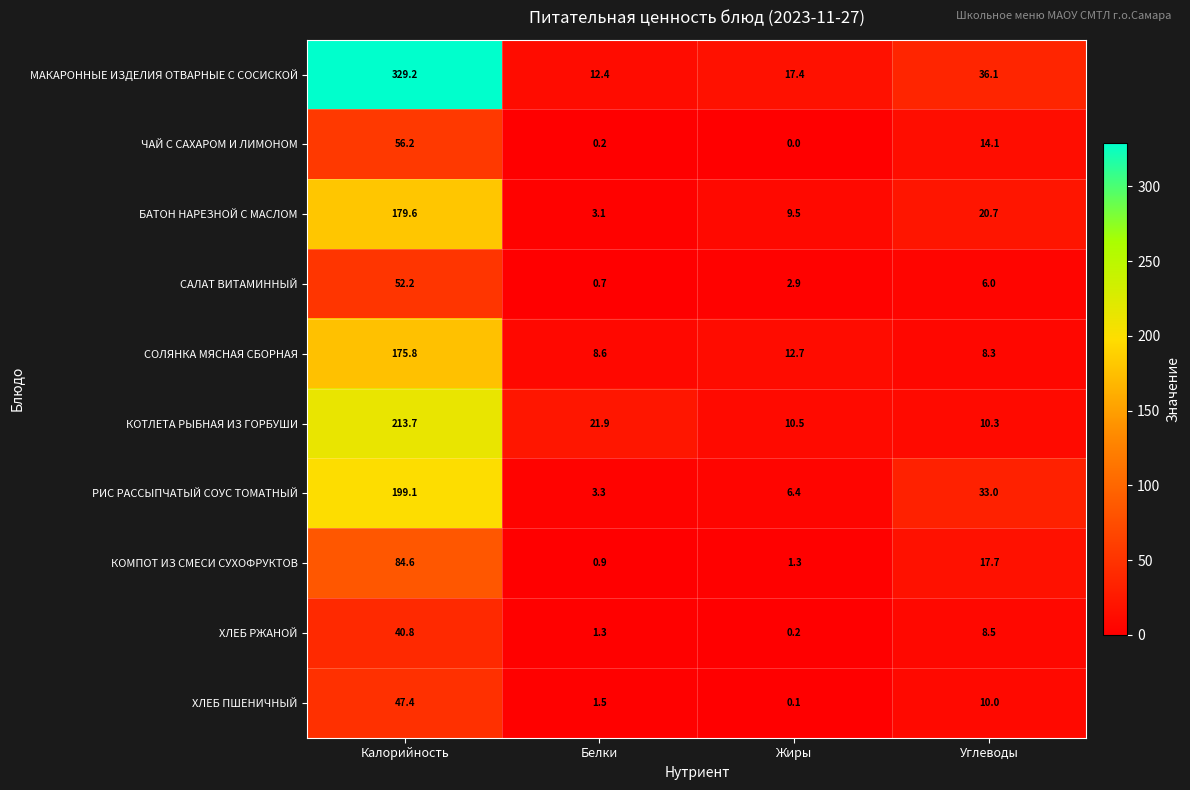

Read the СОЛЯНКА МЯСНАЯ СБОРНАЯ value at Калорийность.

175.8